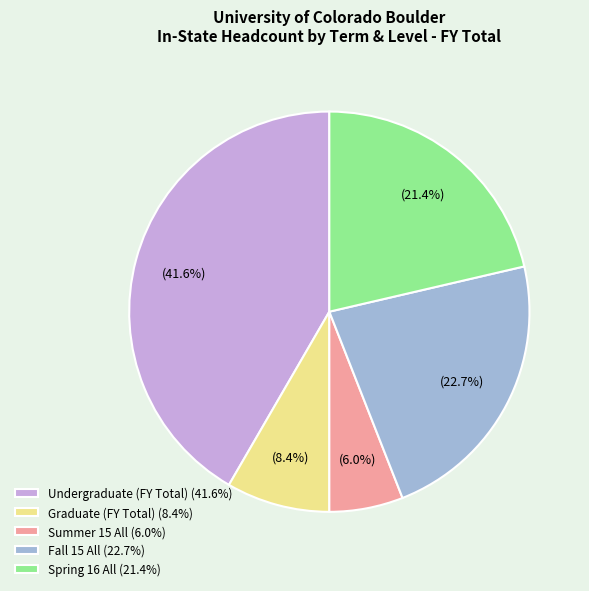

Approximately how many times larger is the value at Undergraduate (FY Total) (41.6%) compared to Spring 16 All (21.4%)?

1.9